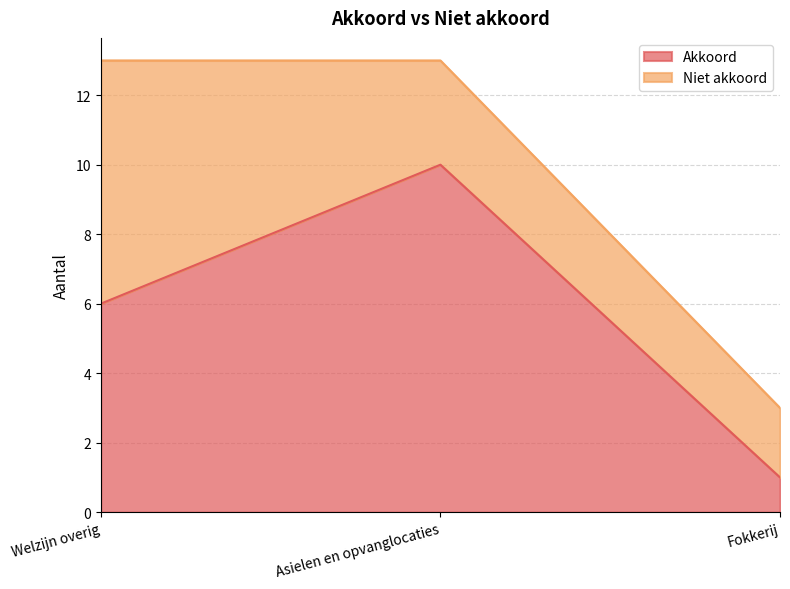

What is the greatest value displayed?

10